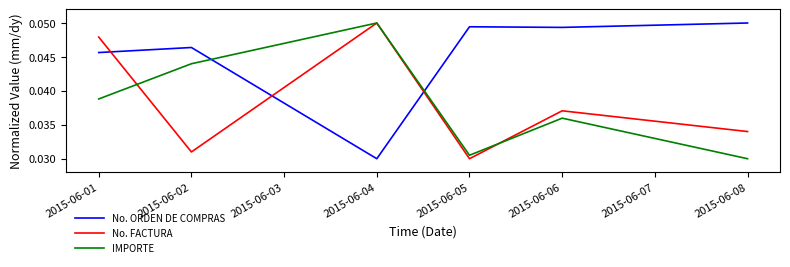

Rank the categories by IMPORTE value from highest to lowest.

2015-06-04, 2015-06-02, 2015-06-01, 2015-06-06, 2015-06-05, 2015-06-08